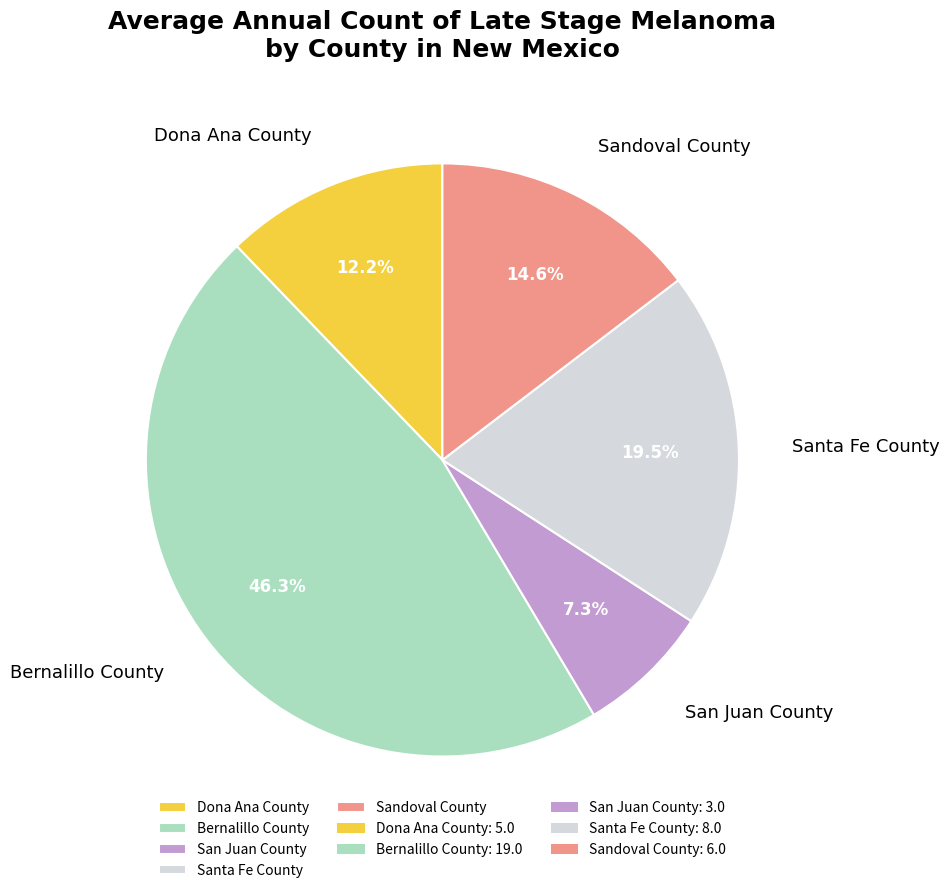

Which has a higher value, Dona Ana County or Santa Fe County?

Santa Fe County